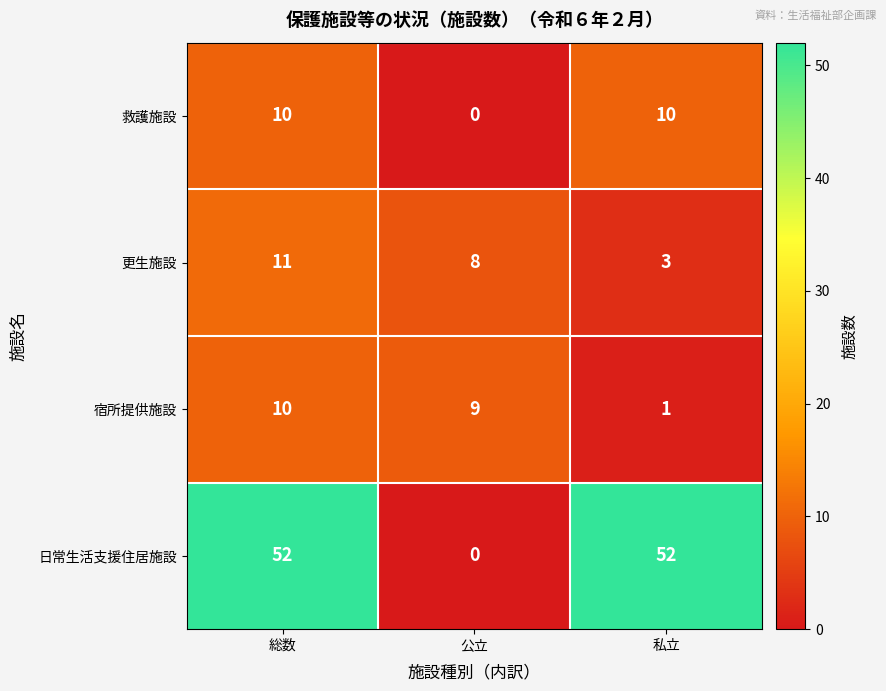

Is it true that 更生施設 equals 4 at 総数?

False